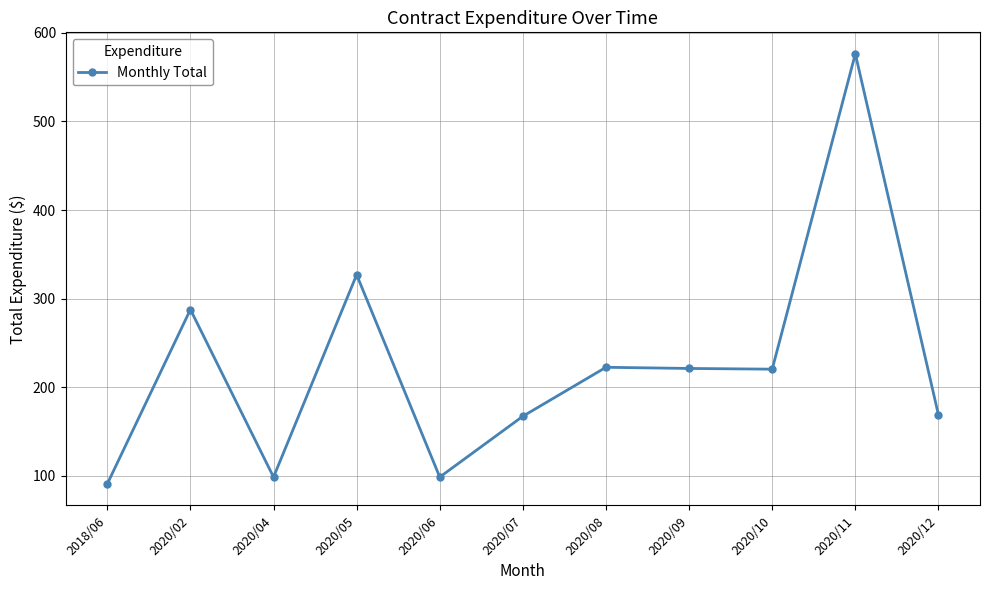

How many data points are above 220?

6